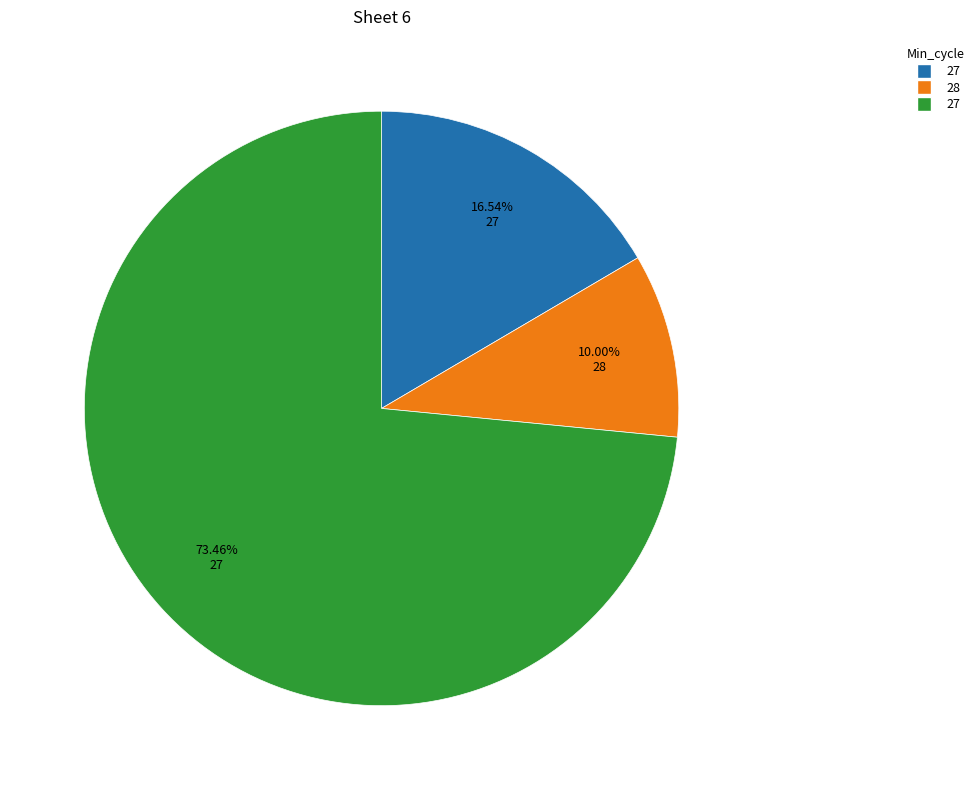

Is there a majority slice in this chart?

Yes